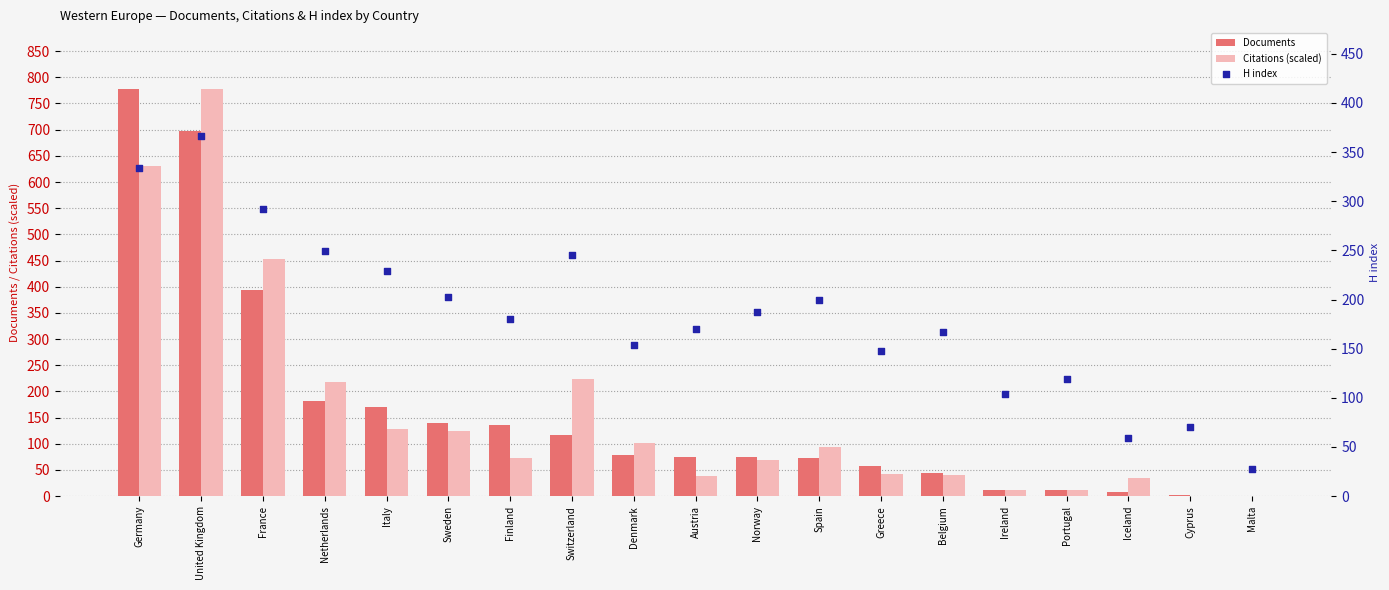

What are all the series names shown in the legend?

Documents, Citations (scaled), H index